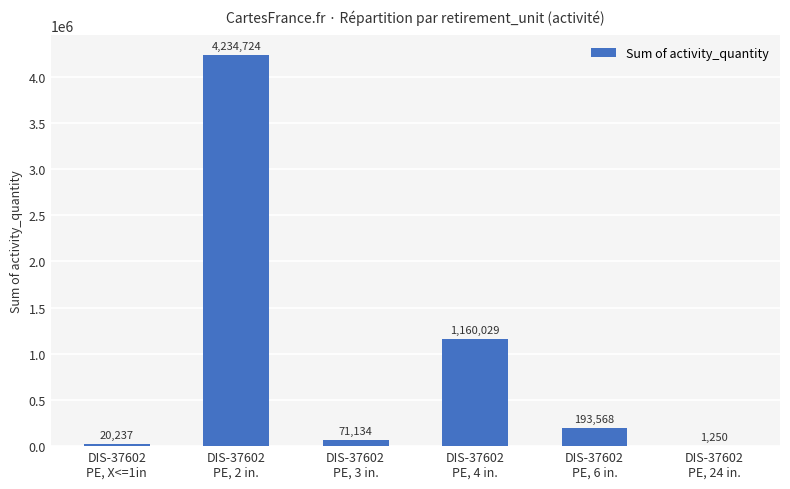

Is it true that the value at DIS-37602
PE, 3 in. is 71134?

True